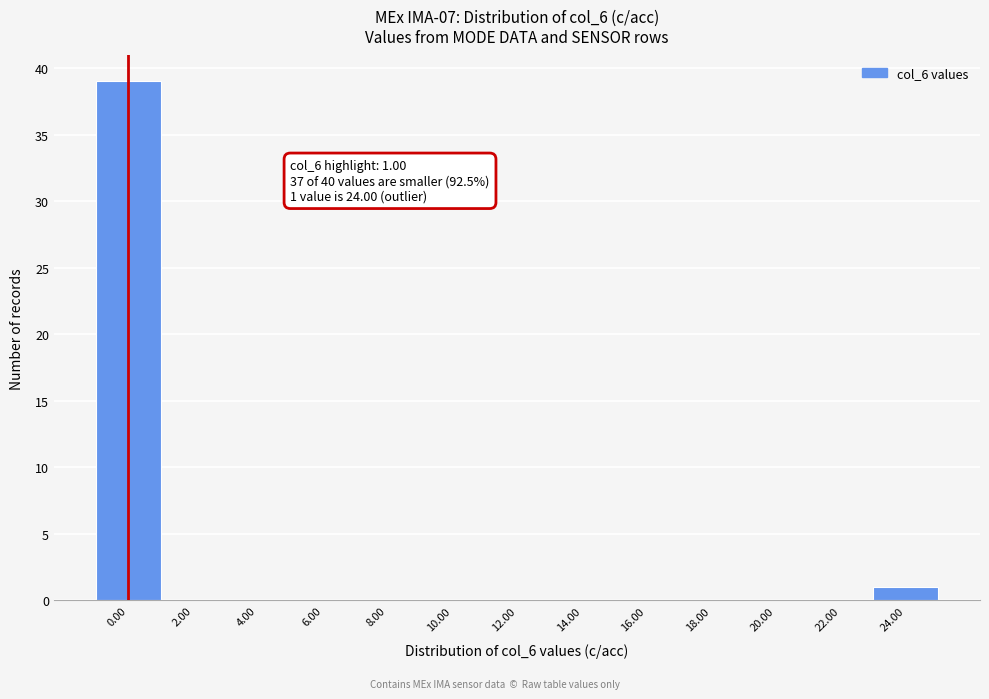

Reading left to right, list all the values displayed in this chart.

0.00=39	2.00=0	4.00=0	6.00=0	8.00=0	10.00=0	12.00=0	14.00=0	16.00=0	18.00=0	20.00=0	22.00=0	24.00=1